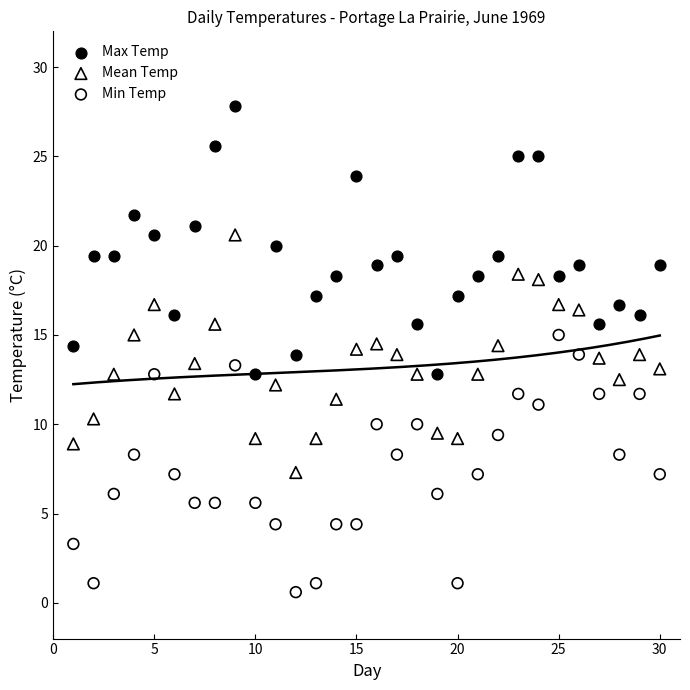

Which series has the largest Y range (max minus min)?

Max Temp